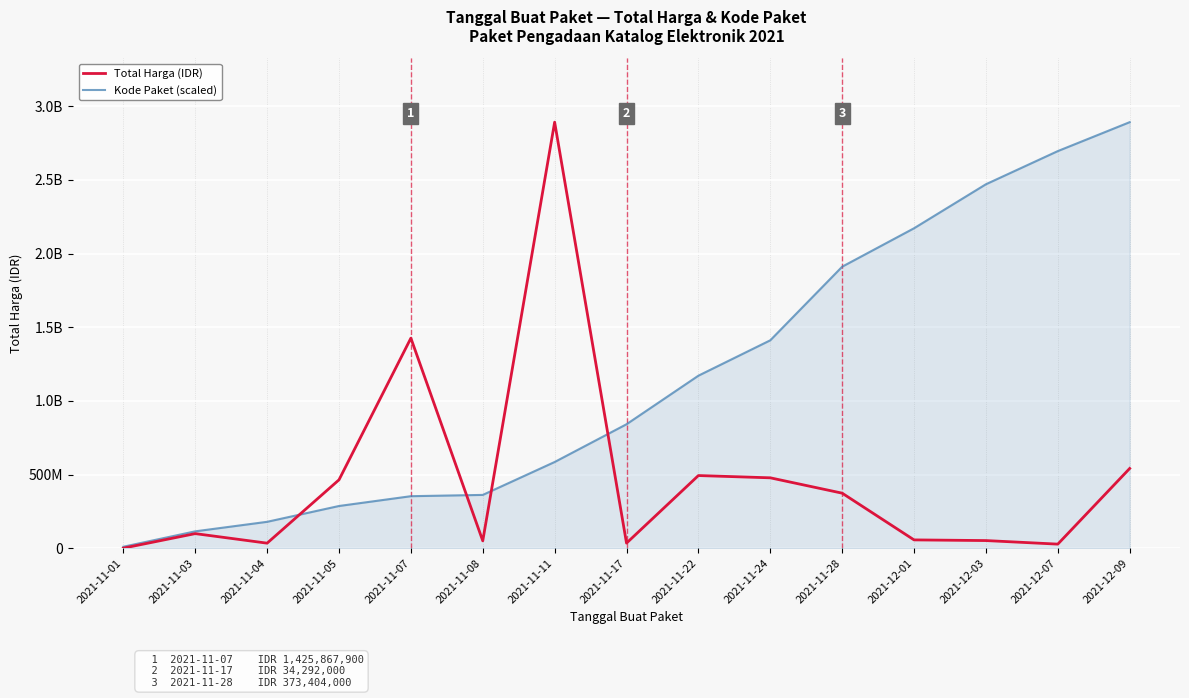

At which category is the sum across all series the highest?

2021-11-11